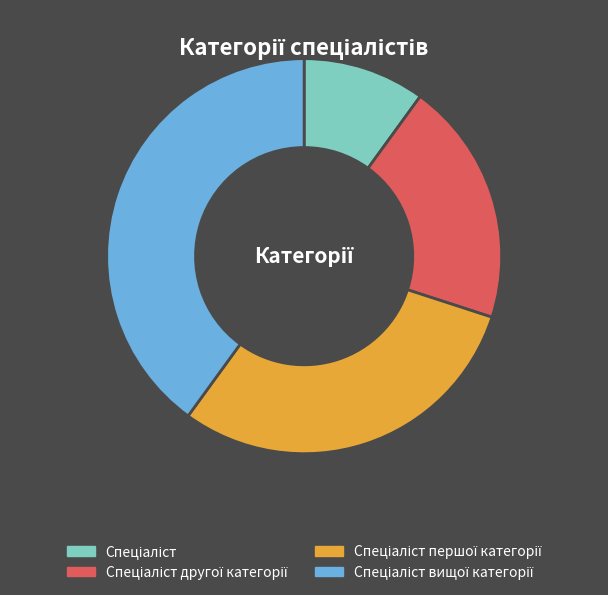

Is there any slice that represents more than half of the pie?

No